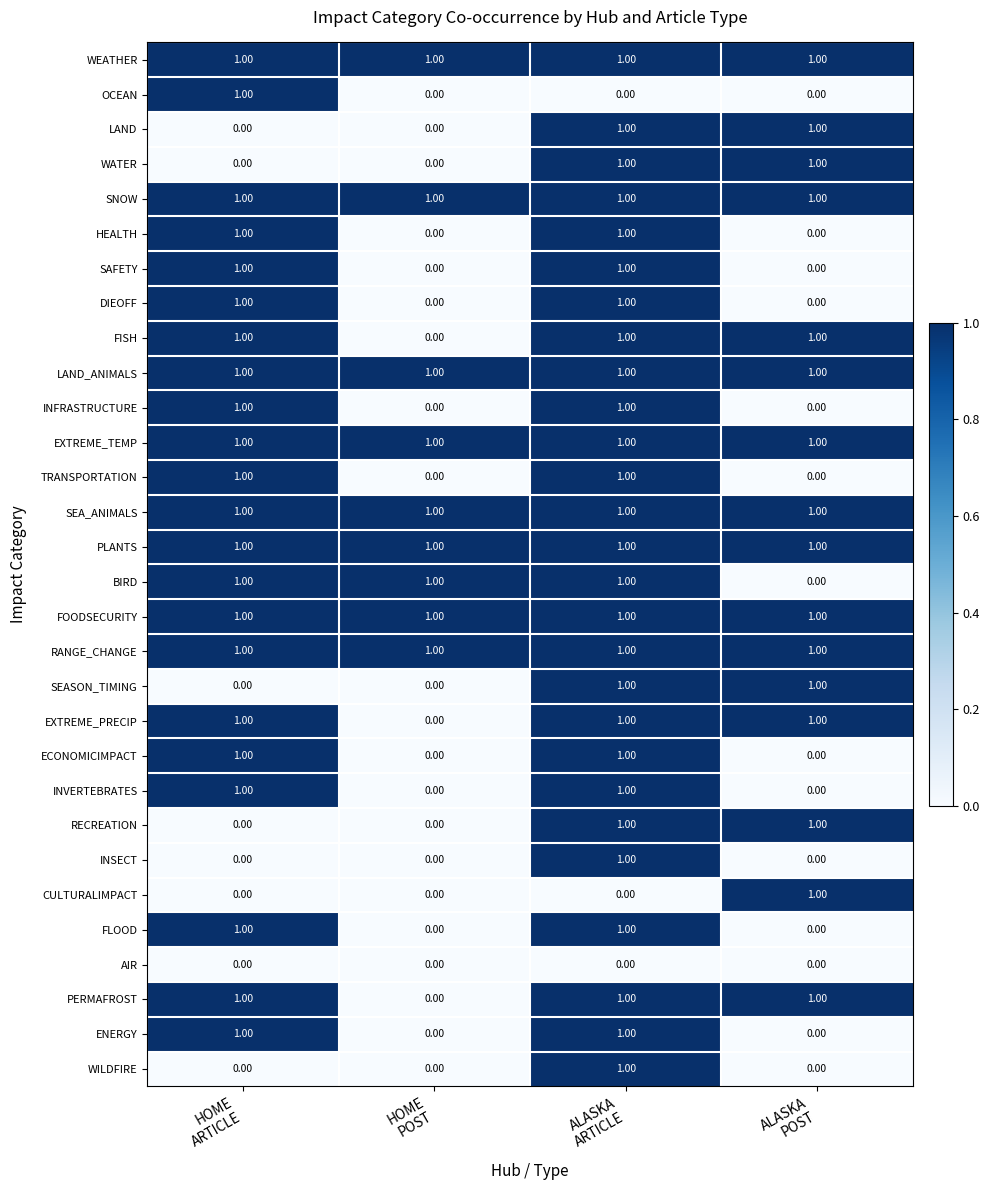

How many data points does each series have?

4